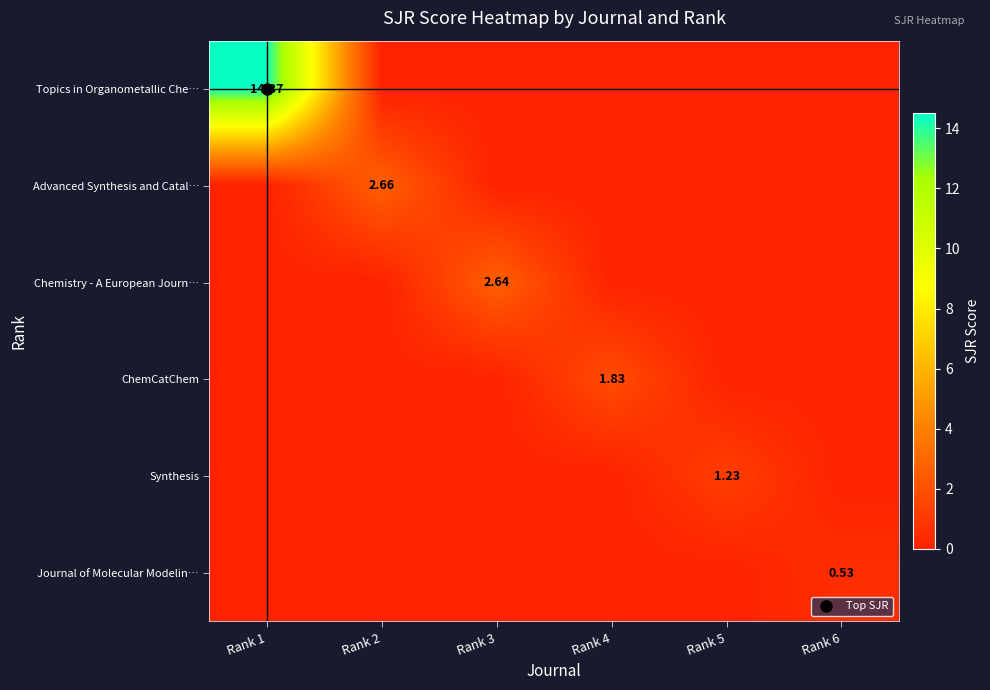

Where is Topics in Organometallic Che… nearest to the value 7?

Rank 2